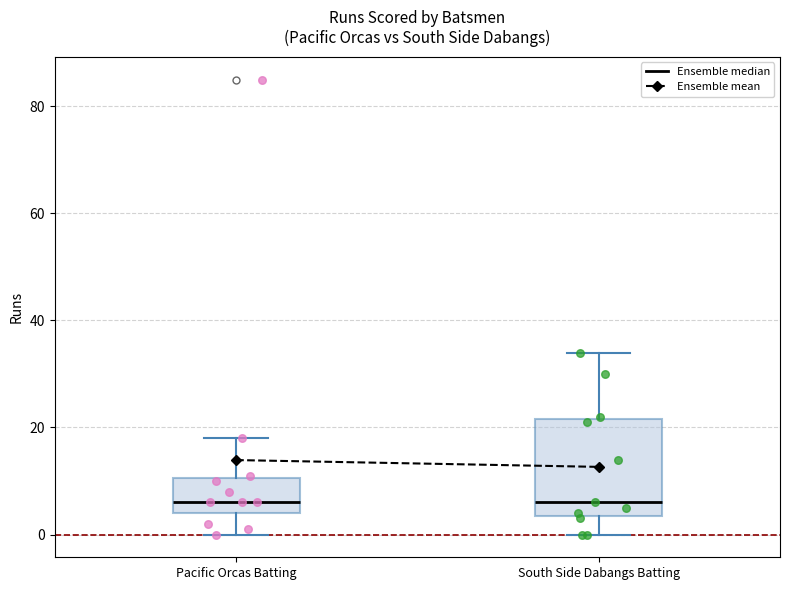

Reading left to right, transcribe this box plot: for each box, give where its median line is, the range the box spans, and where its two whiskers end, as read against the y-axis. The values are not printed on the chart, so give them approximately, as read against the axis.

Pacific Orcas Batting: median 6, box 4 to 10, whiskers 0 to 18
South Side Dabangs Batting: median 6, box 4 to 22, whiskers 0 to 34